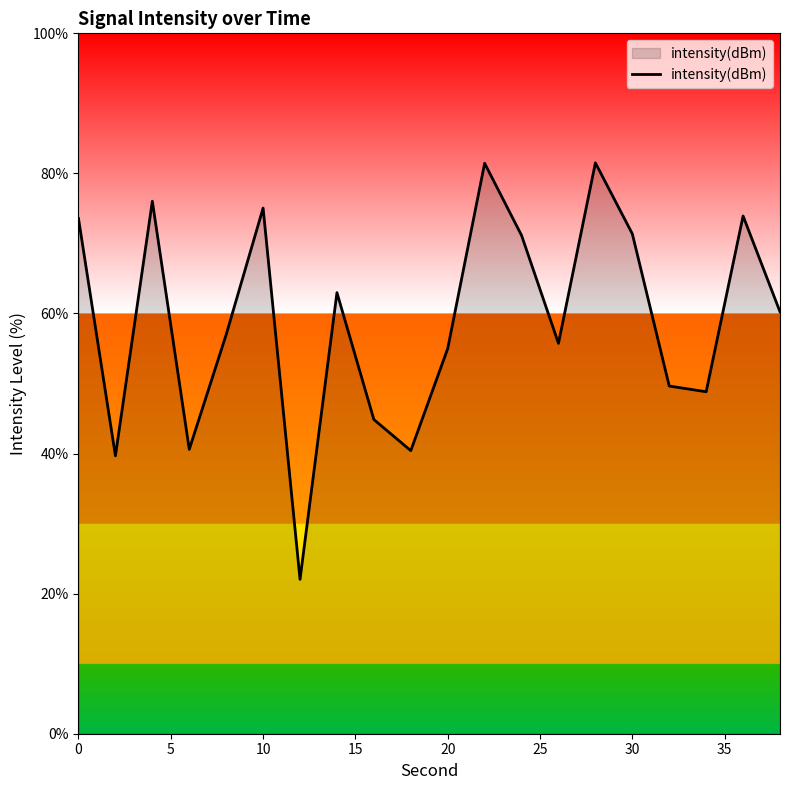

What is the difference between the maximum and minimum values?

59.5